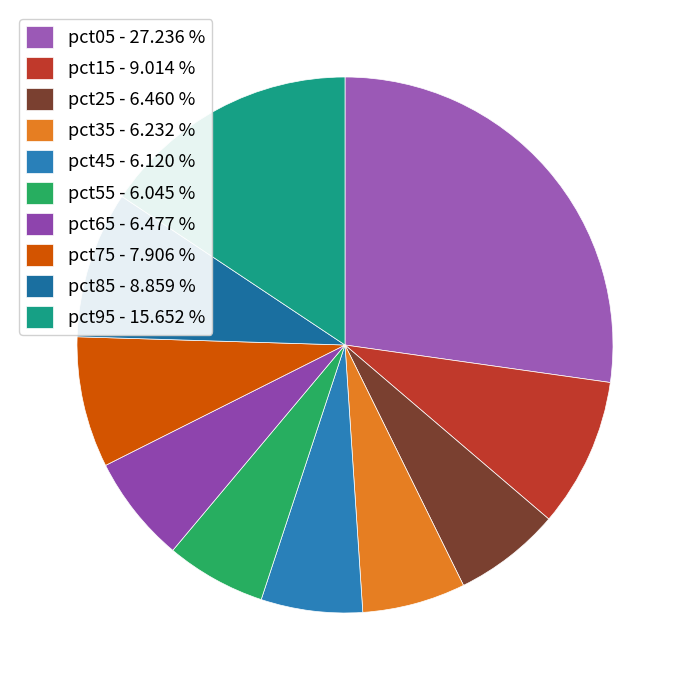

Rank the categories by value from highest to lowest.

pct05, pct95, pct15, pct85, pct75, pct65, pct25, pct35, pct45, pct55